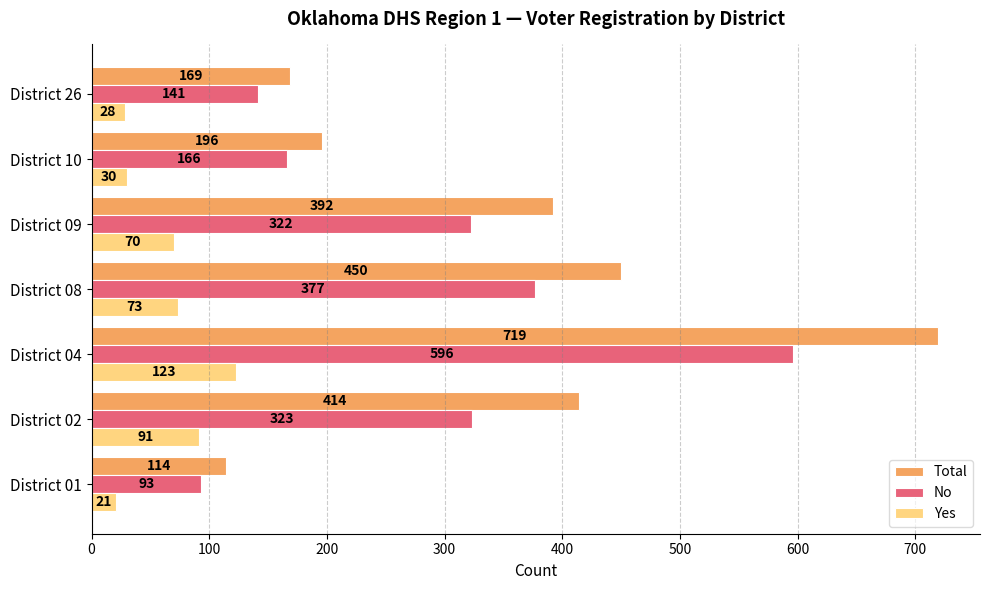

What are all the series names shown in the legend?

Total, No, Yes